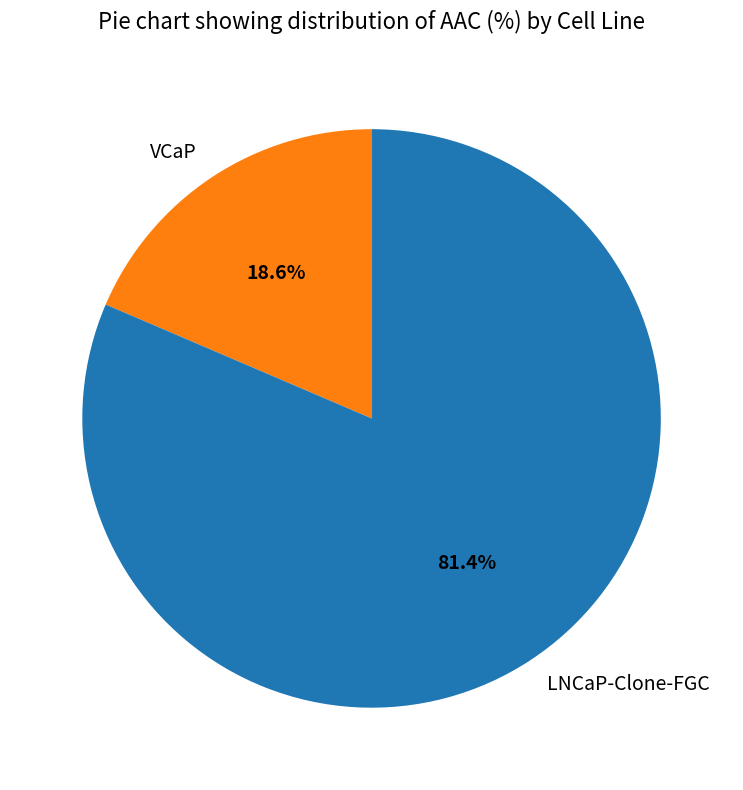

How much of the chart is everything except VCaP?

81.4%